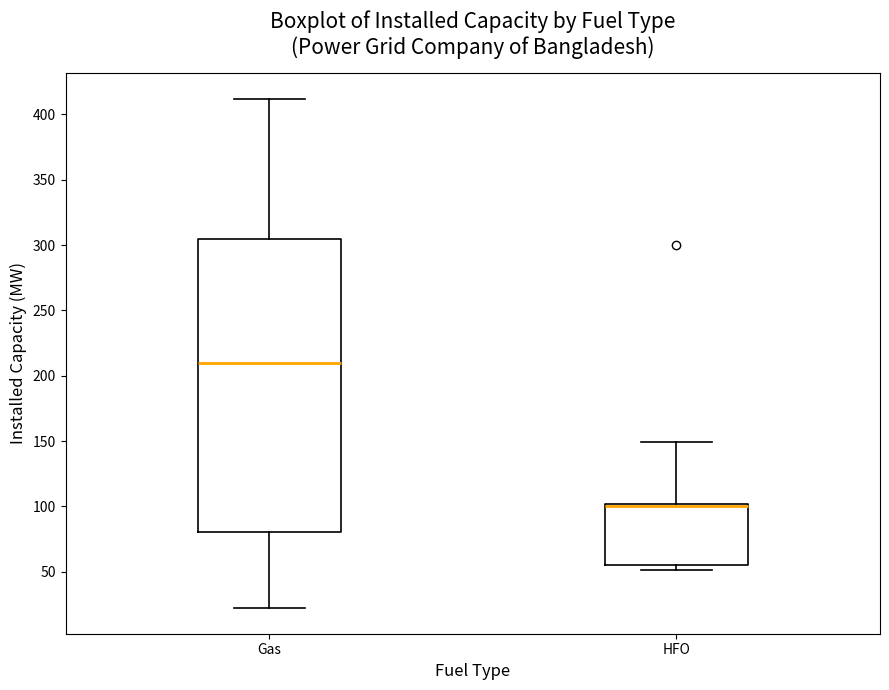

Which box has the highest median line?

Gas